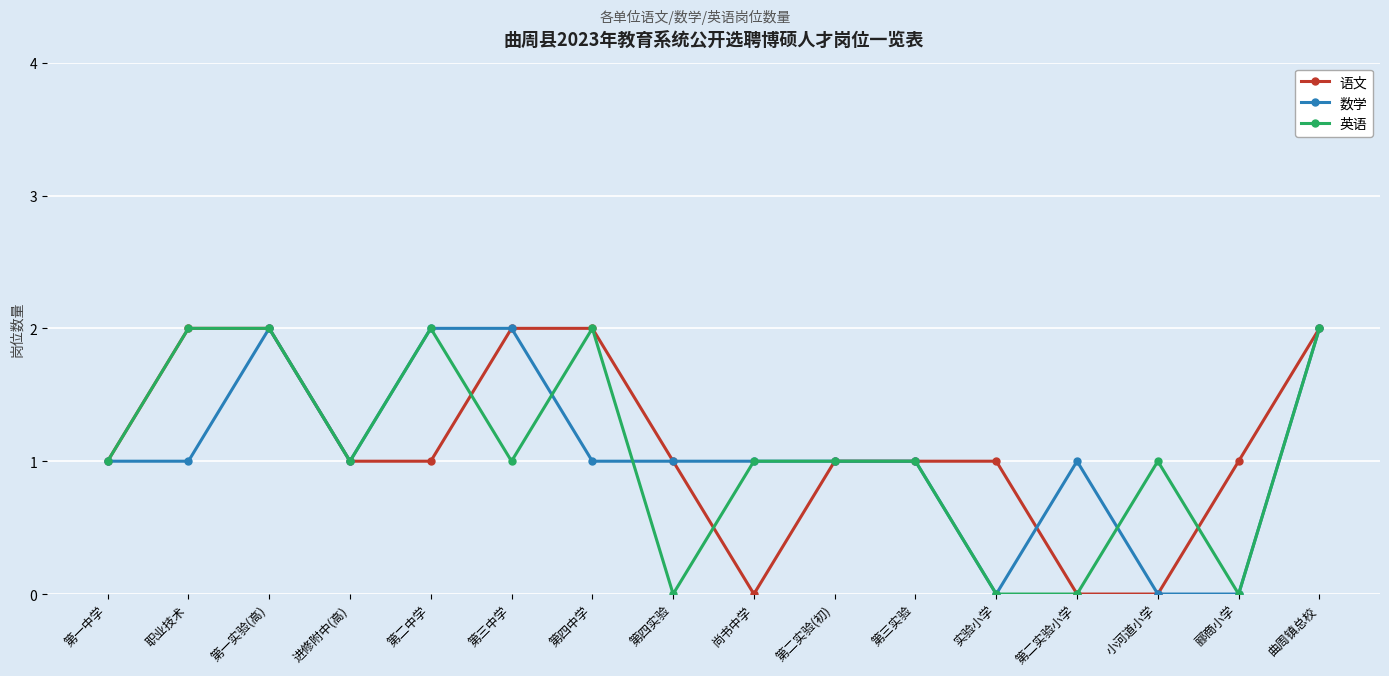

How many data points does each series have?

16